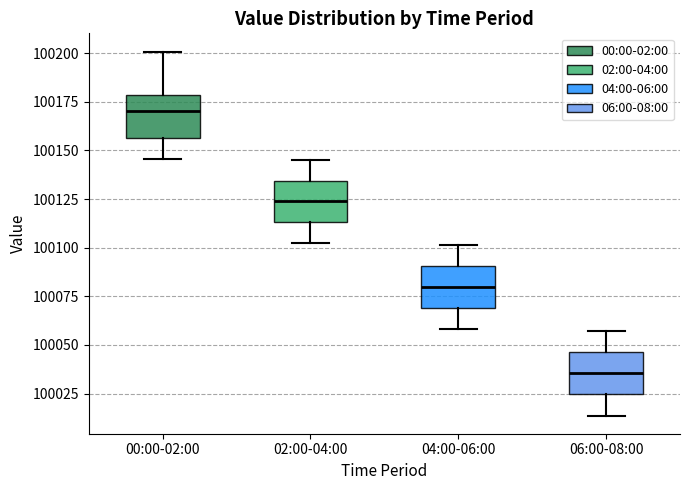

Which box's median line is the highest?

00:00-02:00